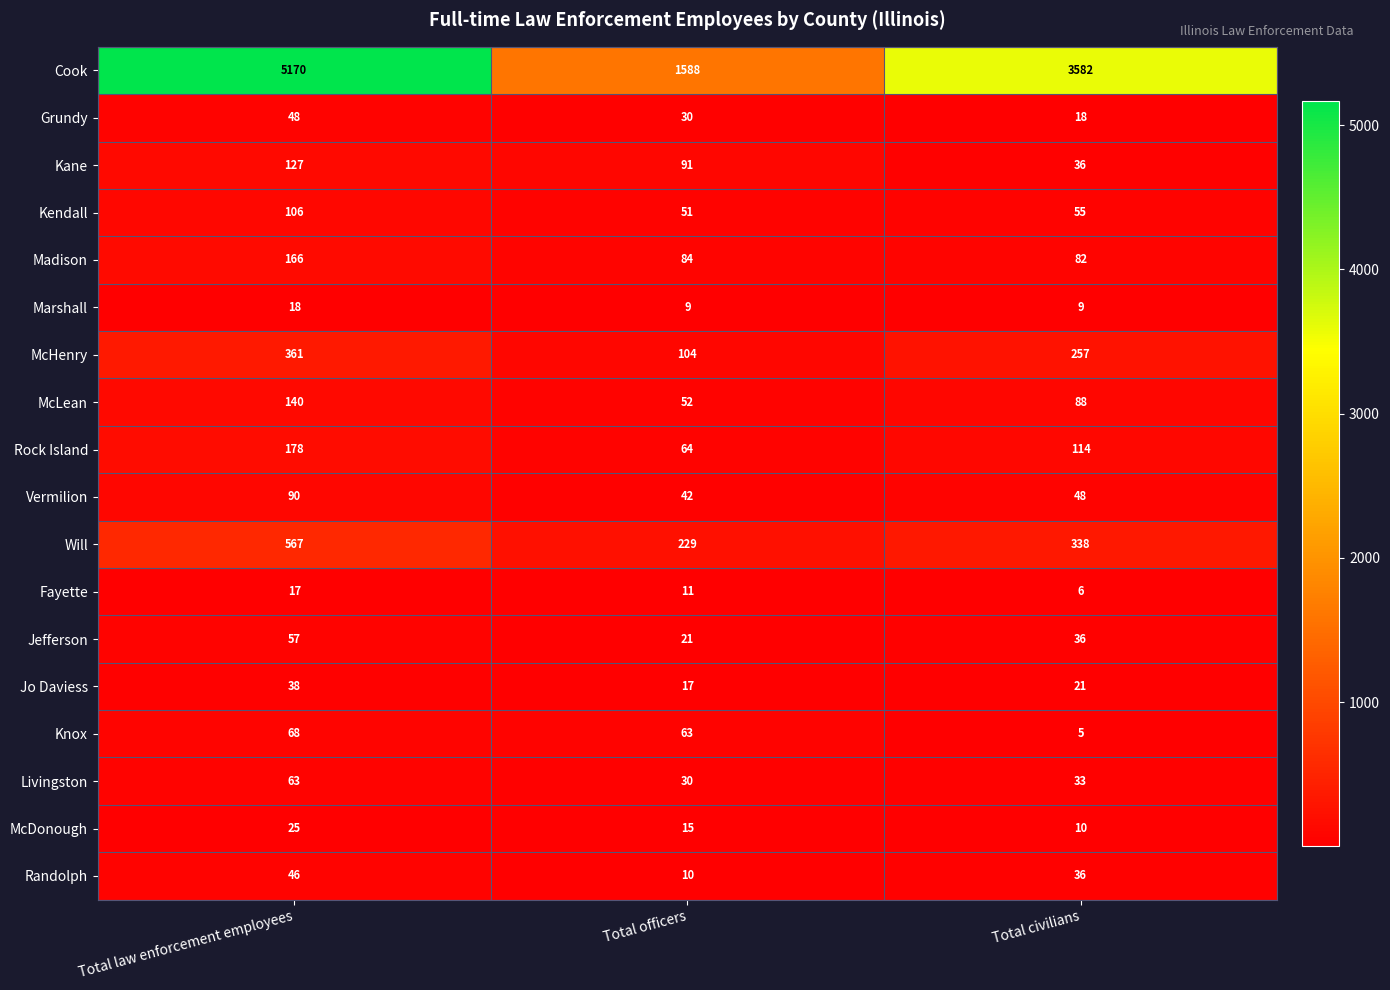

Which series has the largest total across all categories?

Cook